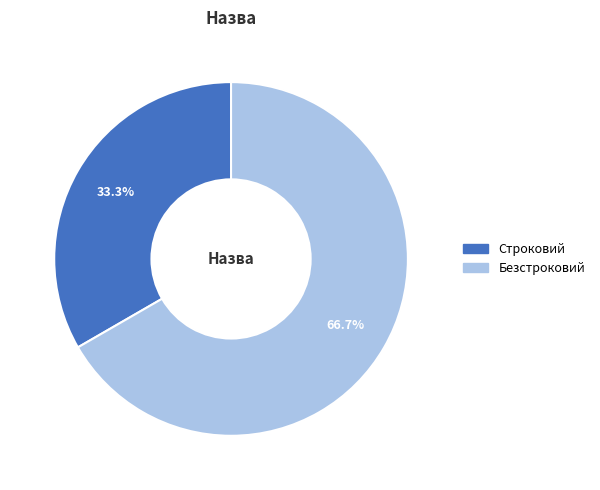

To the nearest percent, what is the combined percentage of Безстроковий and Строковий?

100%